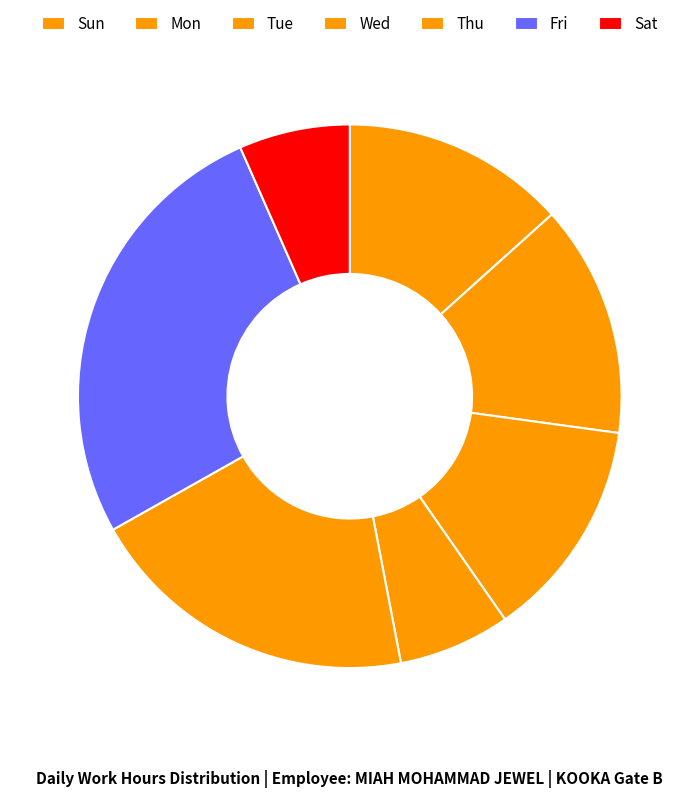

Is there a majority slice in this chart?

No